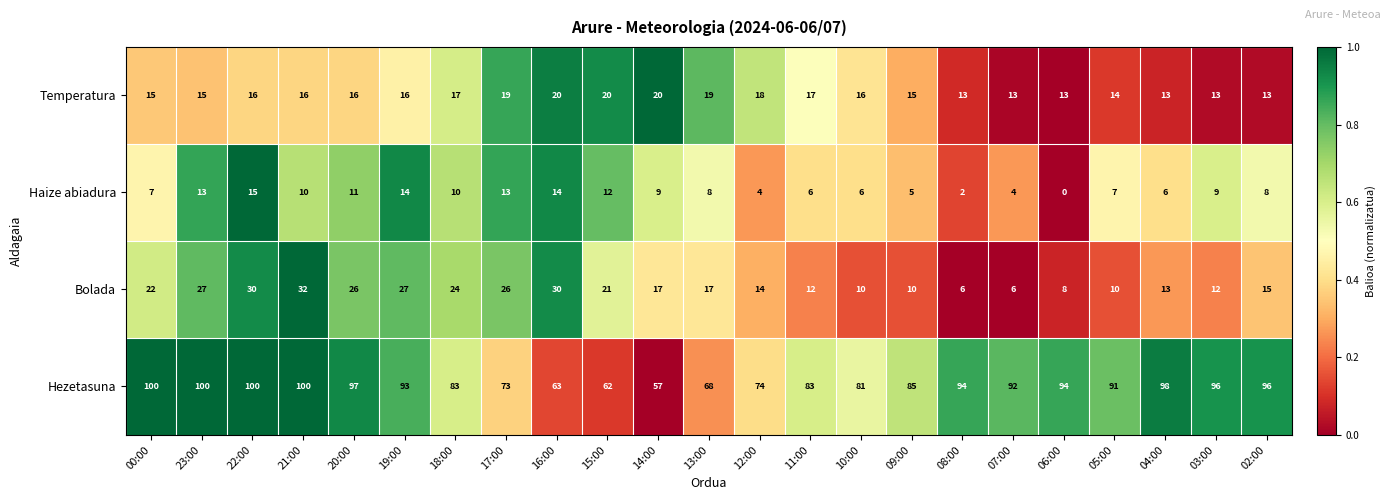

Is it true that Haize abiadura equals 10 at 18:00?

True